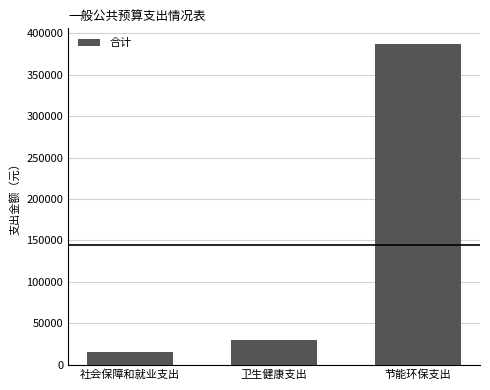

What is the sum of the values at 节能环保支出 and 社会保障和就业支出?

402478.2